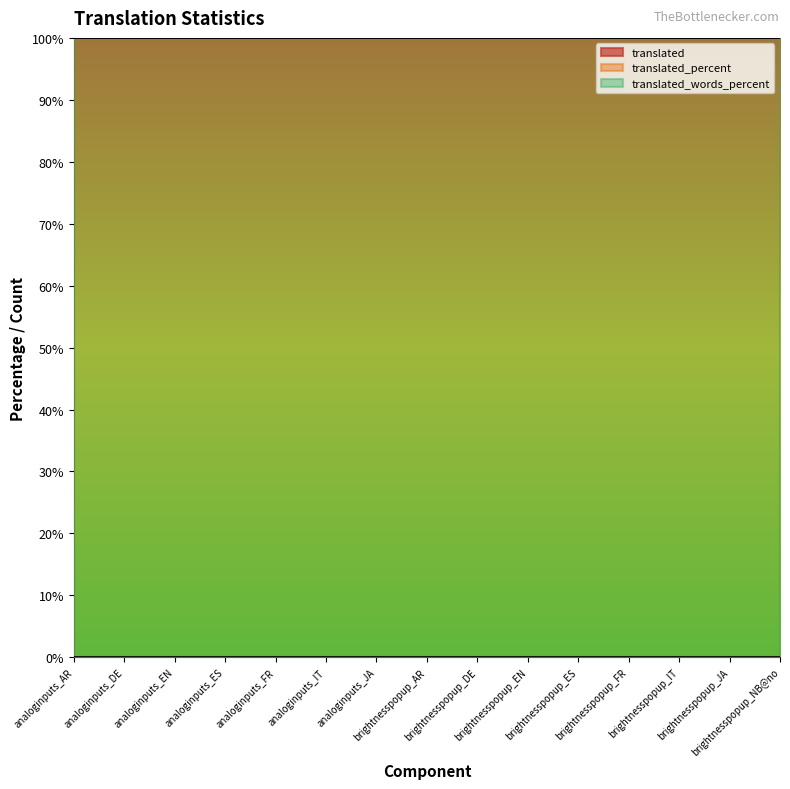

Reading left to right, extract all data points from this chart.

translated: analoginputs_AR=0	analoginputs_DE=0	analoginputs_EN=0	analoginputs_ES=0	analoginputs_FR=0	analoginputs_IT=0	analoginputs_JA=0	brightnesspopup_AR=0	brightnesspopup_DE=0	brightnesspopup_EN=0	brightnesspopup_ES=0	brightnesspopup_FR=0	brightnesspopup_IT=0	brightnesspopup_JA=0	brightnesspopup_NB@no=0
translated_percent: analoginputs_AR=100	analoginputs_DE=100	analoginputs_EN=100	analoginputs_ES=100	analoginputs_FR=100	analoginputs_IT=100	analoginputs_JA=100	brightnesspopup_AR=100	brightnesspopup_DE=100	brightnesspopup_EN=100	brightnesspopup_ES=100	brightnesspopup_FR=100	brightnesspopup_IT=100	brightnesspopup_JA=100	brightnesspopup_NB@no=100
translated_words_percent: analoginputs_AR=100	analoginputs_DE=100	analoginputs_EN=100	analoginputs_ES=100	analoginputs_FR=100	analoginputs_IT=100	analoginputs_JA=100	brightnesspopup_AR=100	brightnesspopup_DE=100	brightnesspopup_EN=100	brightnesspopup_ES=100	brightnesspopup_FR=100	brightnesspopup_IT=100	brightnesspopup_JA=100	brightnesspopup_NB@no=100